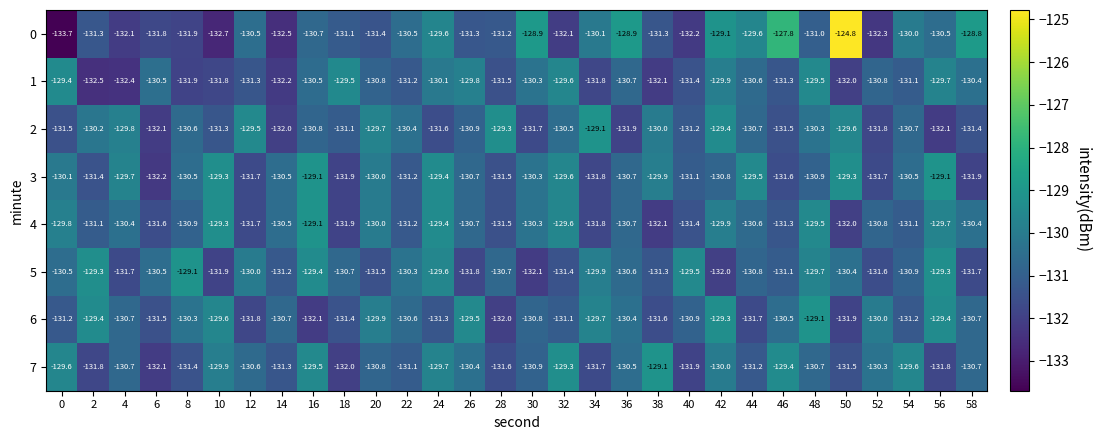

Between 16 and 52, which series saw the biggest shift?

3